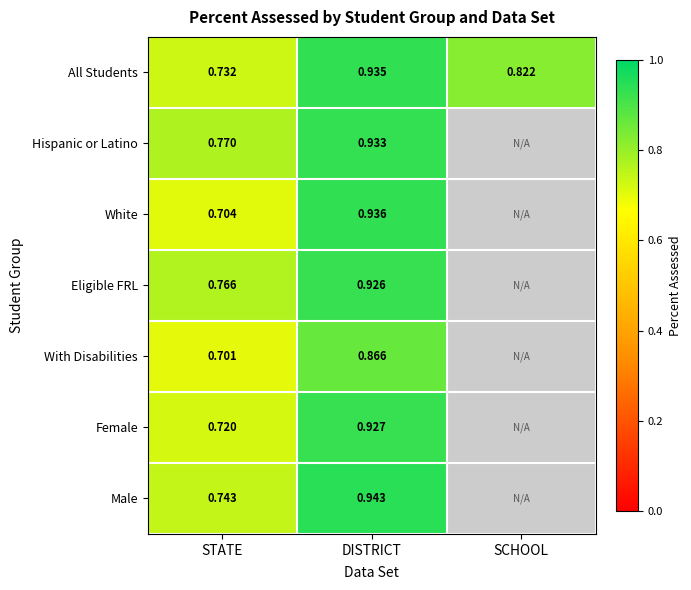

Which series changed the most between STATE and DISTRICT?

White